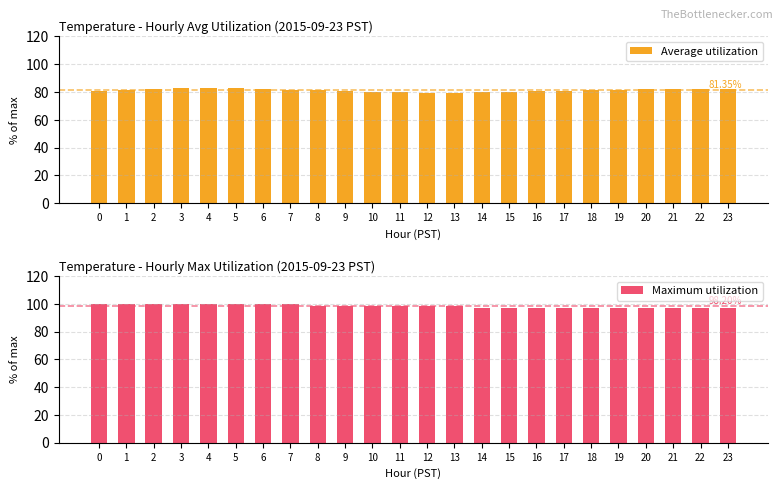

What is the difference between the highest and lowest values at 12?

18.6